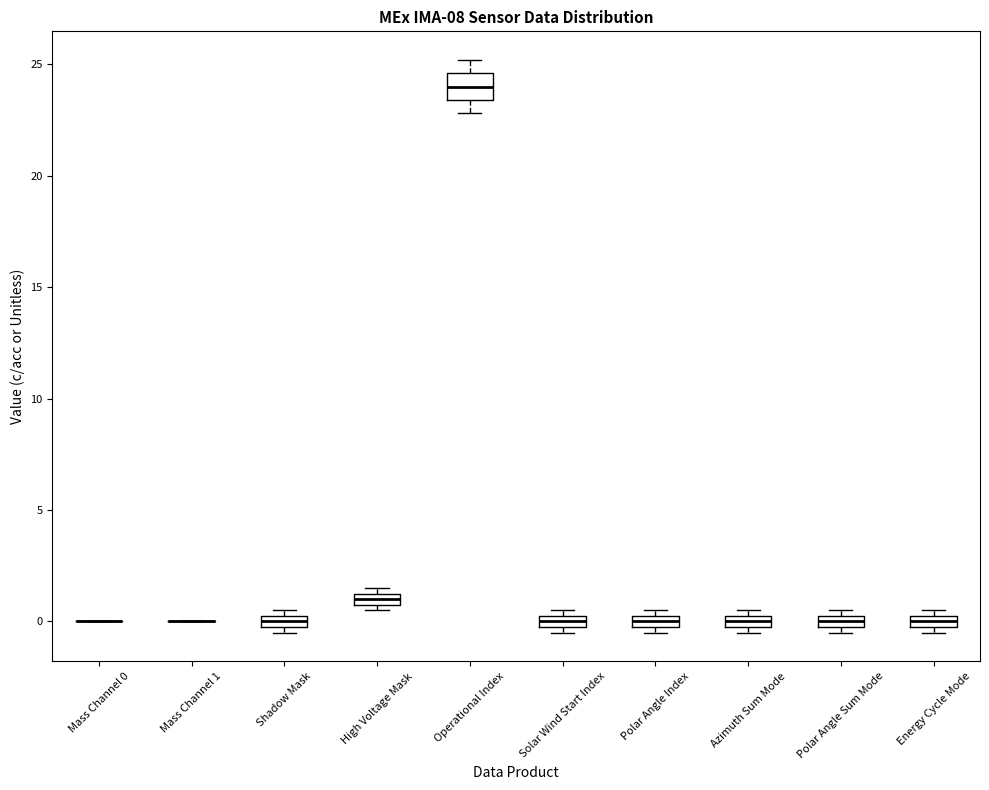

Comparing the boxes themselves (not the whiskers), which one is the tallest?

Operational Index